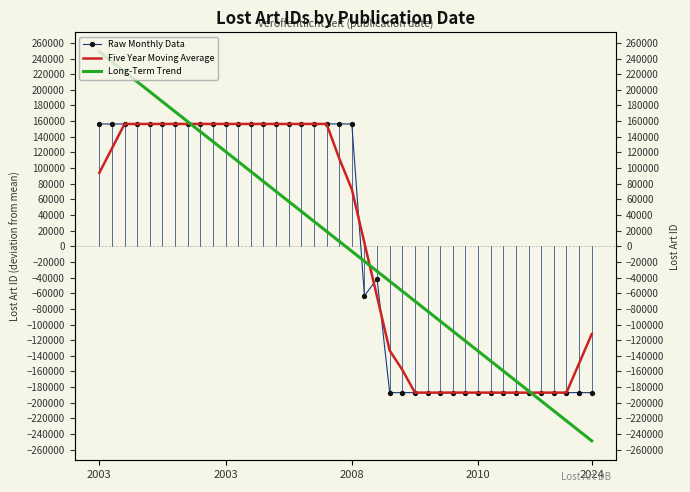

How many categories are shown in the chart?

40